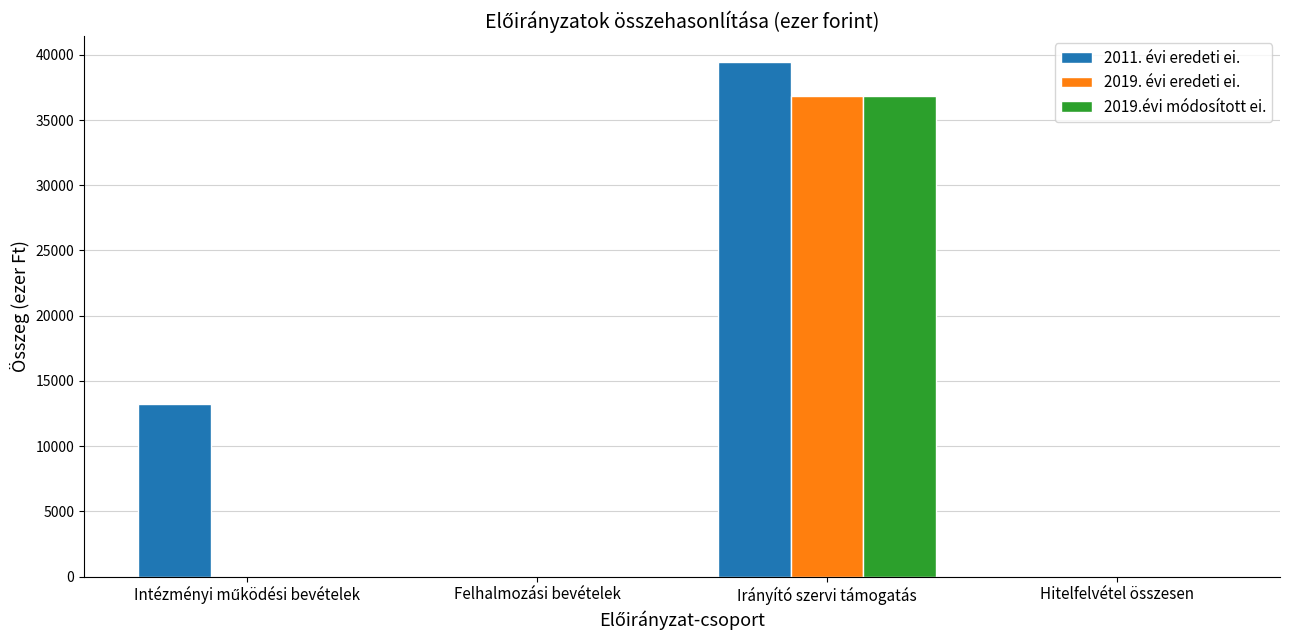

At which category is the sum across all series the highest?

Irányító szervi támogatás